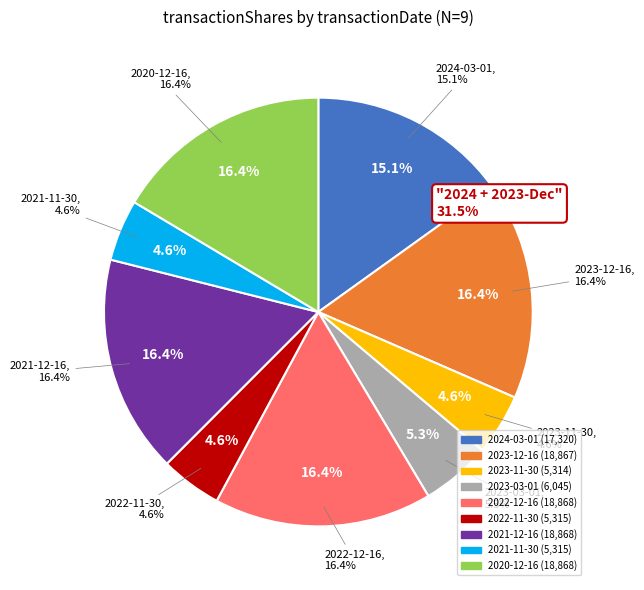

What is the ratio of the value at 2023-11-30 to the value at 2022-12-16?

0.3